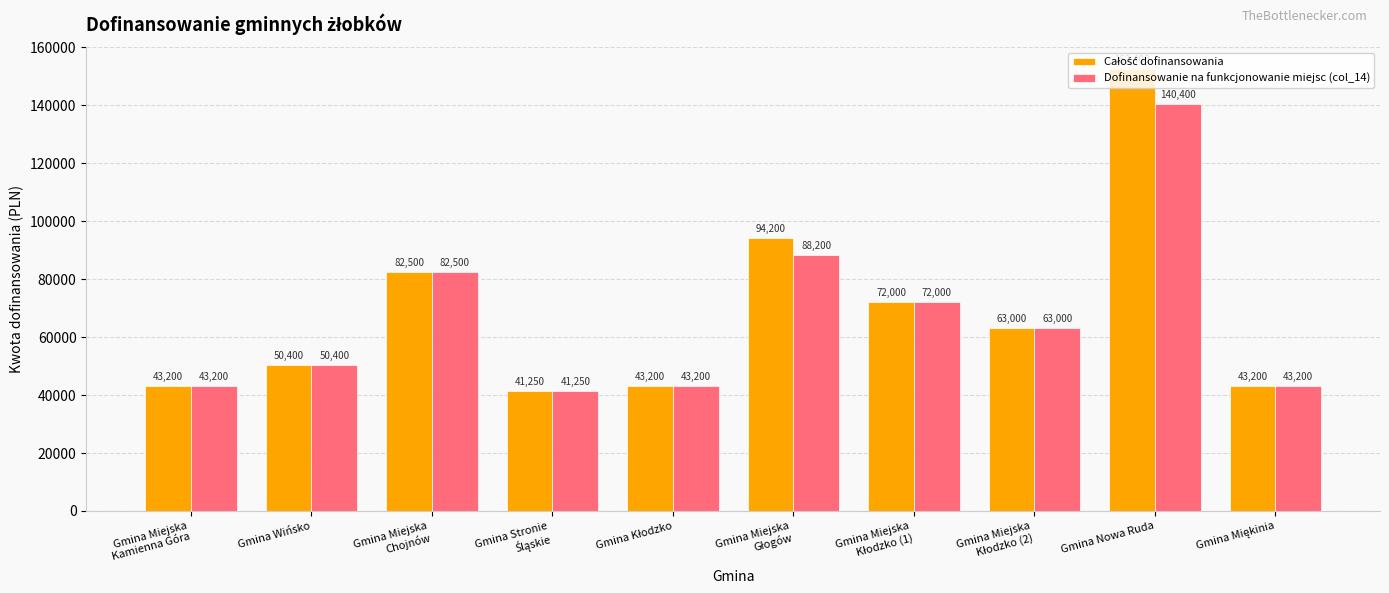

What is the approximate value of Dofinansowanie na funkcjonowanie miejsc (col_14) at Gmina Nowa Ruda, to the nearest 10?

140400